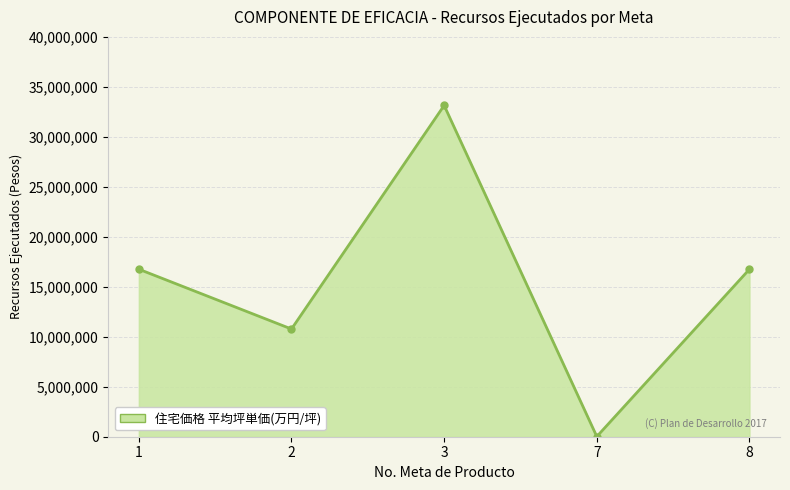

How many values are below 16757810?

2